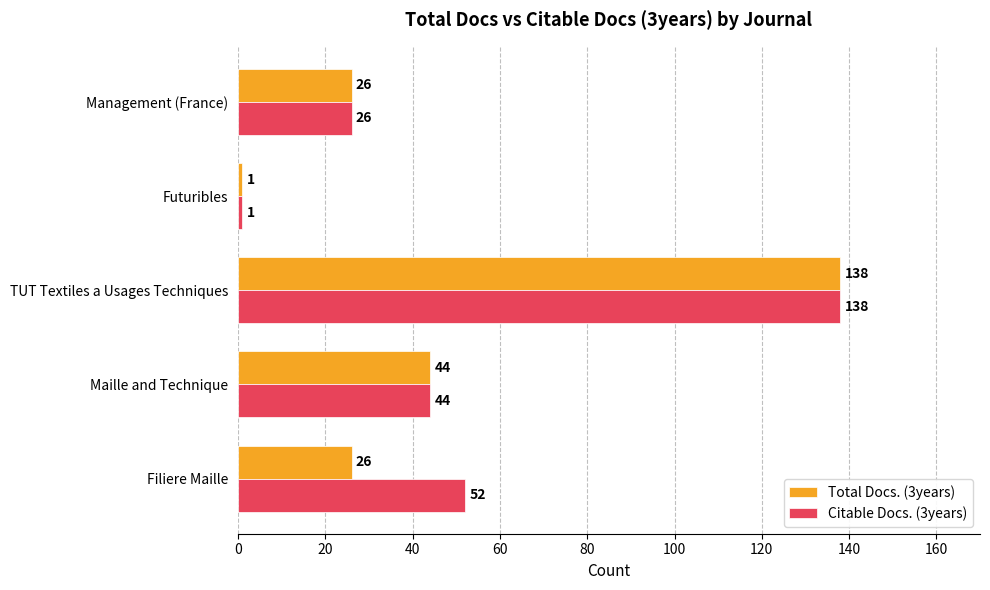

Which series has the largest total across all categories?

Citable Docs. (3years)